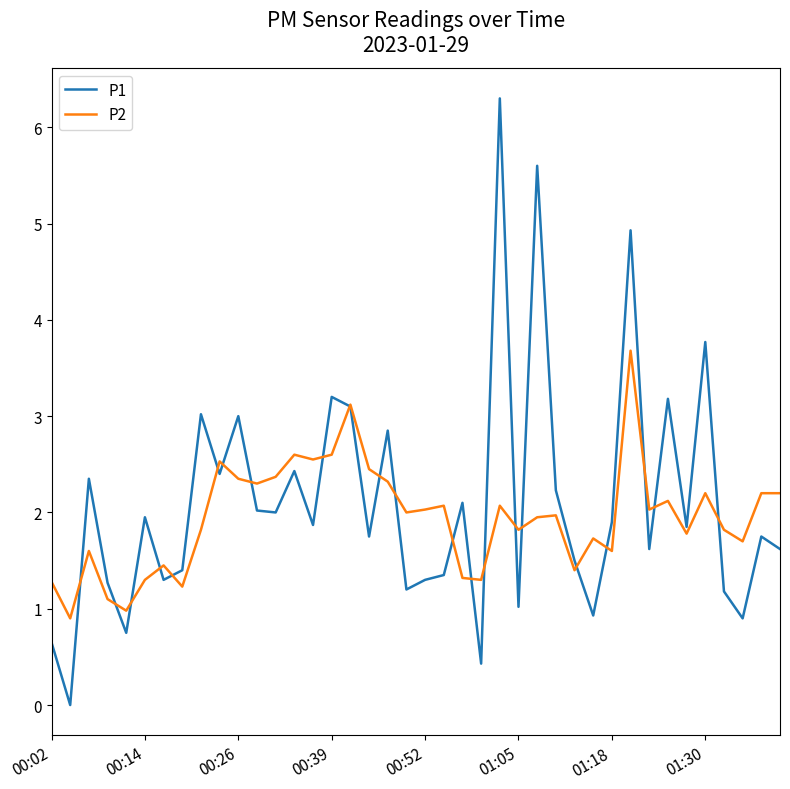

What is the greatest value displayed?

6.3